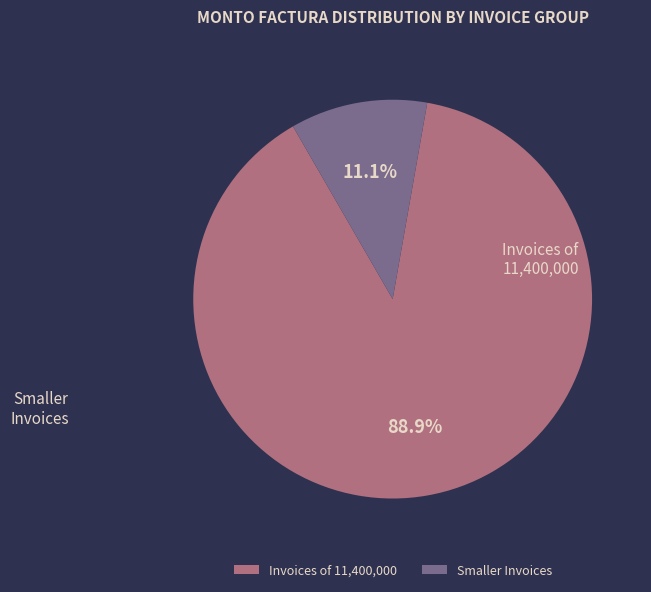

What is the ratio of the value at Invoices of 11,400,000 to the value at Smaller Invoices?

8.0